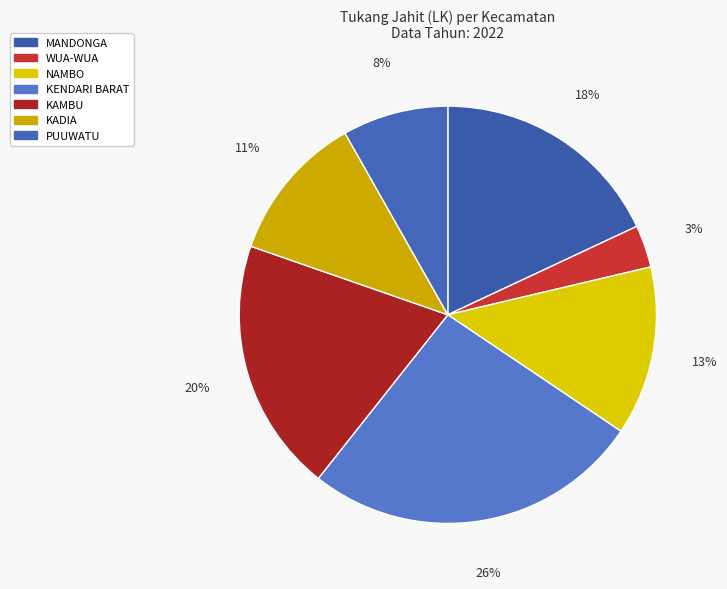

How many segments does this pie chart have?

7